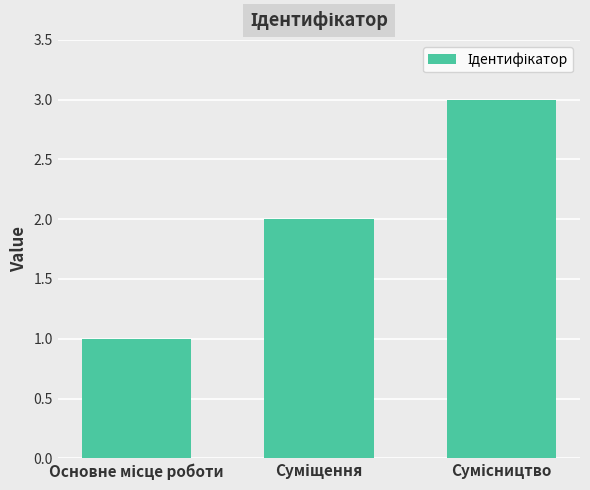

What is the sum of all values?

6